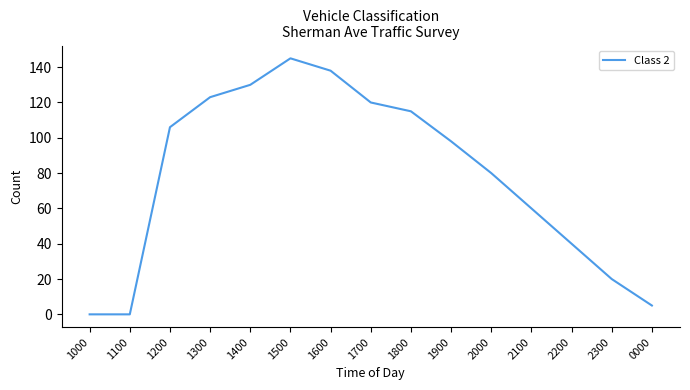

How many lines are shown in the chart?

1